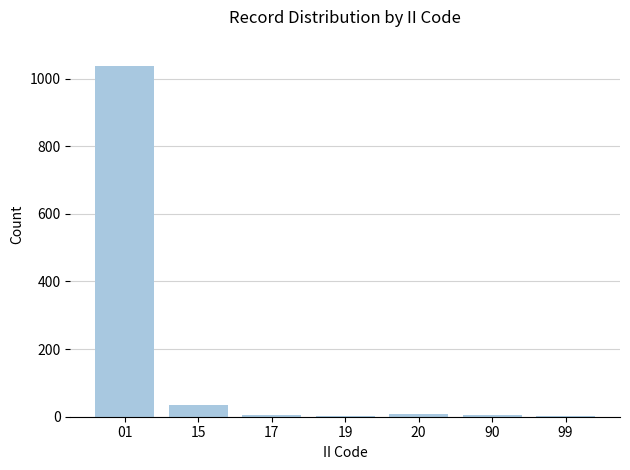

The chart shows a value of 1 at 99. True or false?

True